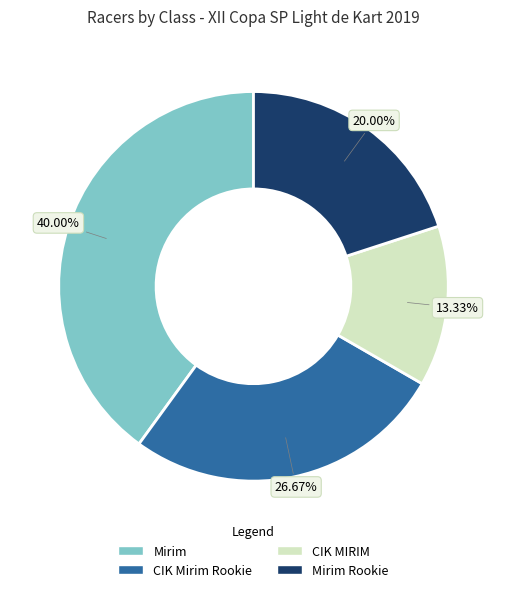

How many slices are in this pie chart?

4